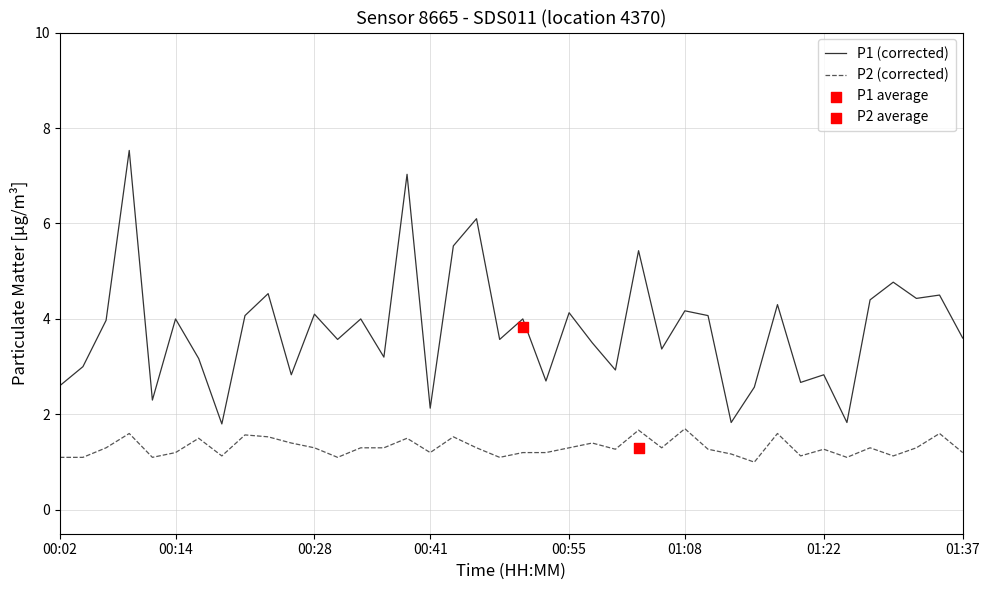

At how many categories does at least one series exceed 4?

16